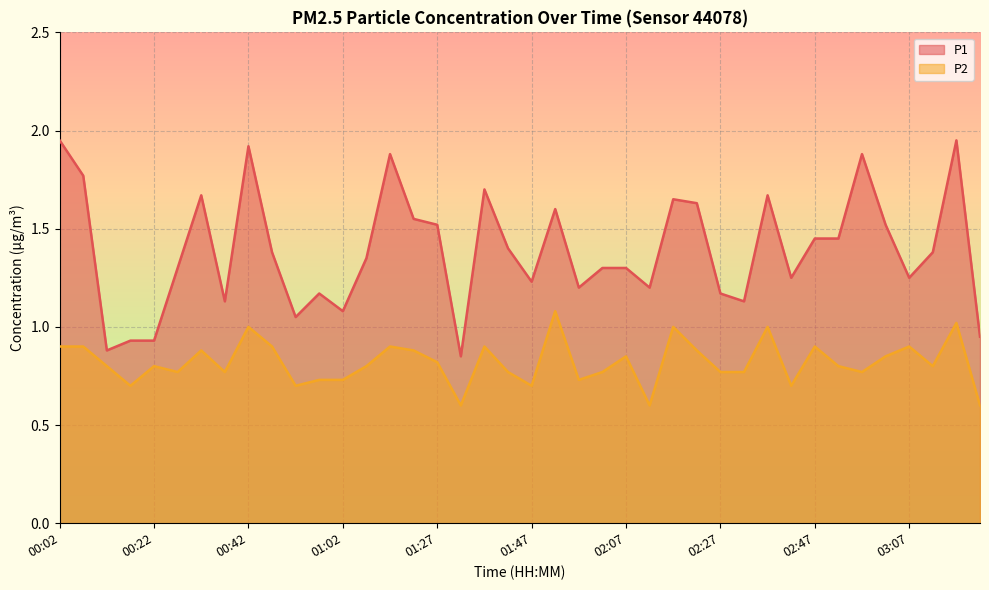

True or false: P2 and P1 intersect in this chart.

False